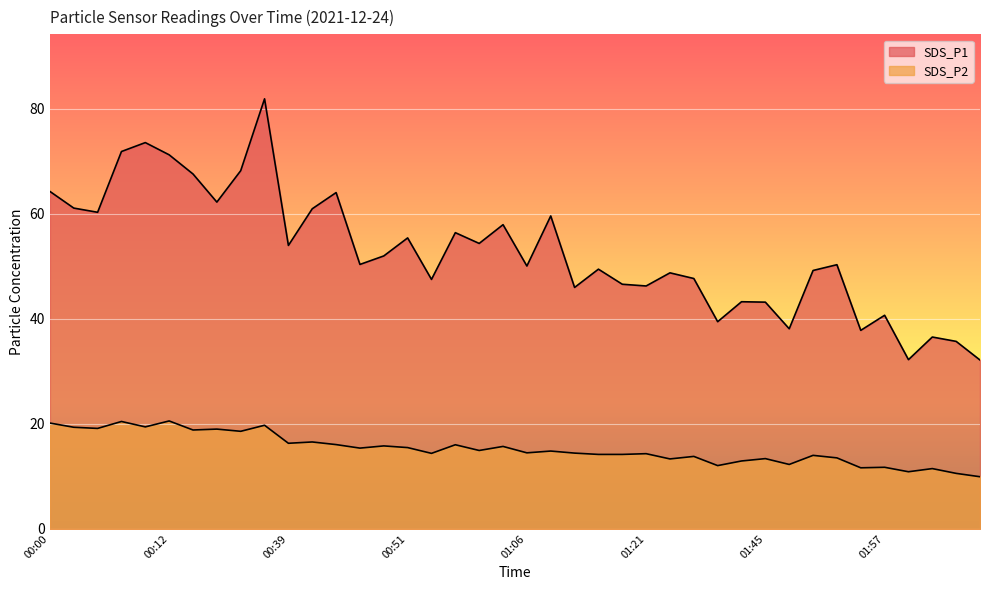

The SDS_P1 series shows 46.0 at 01:11. True or false?

True